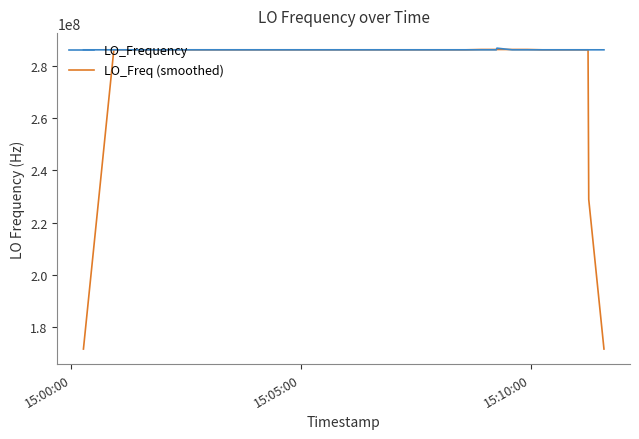

What is the greatest value displayed?

286682704.1